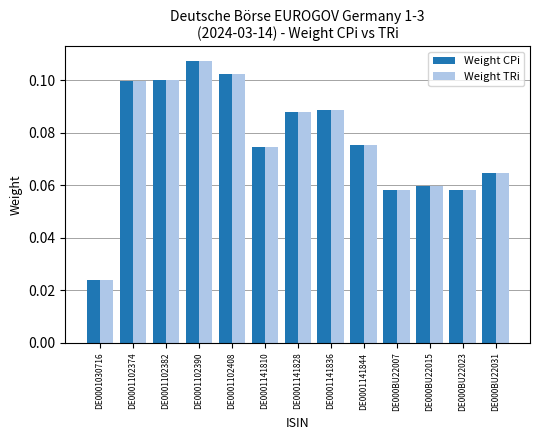

At how many categories does at least one series exceed 0?

13